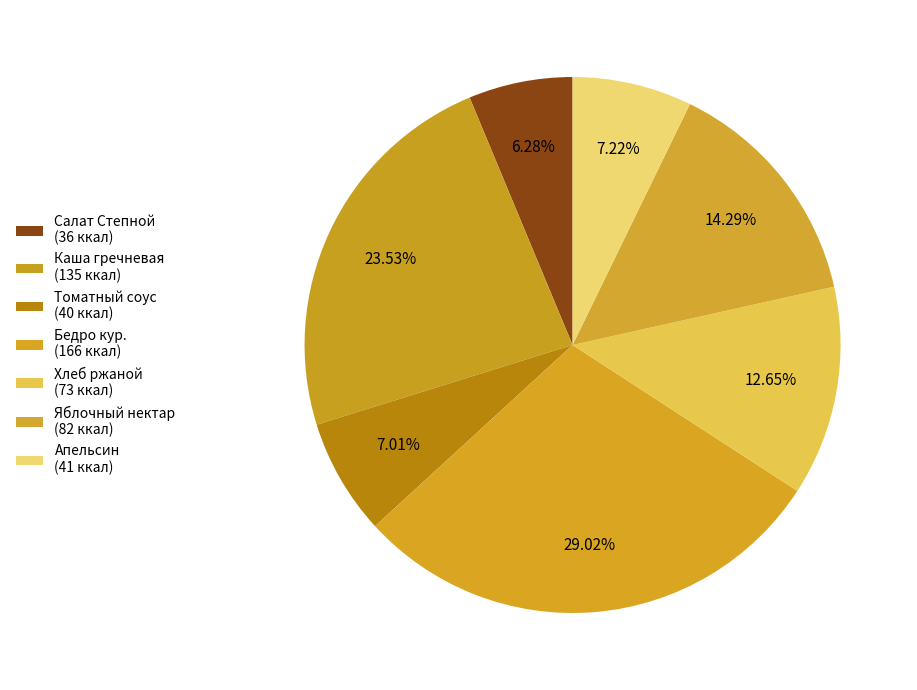

How many segments does this pie chart have?

7